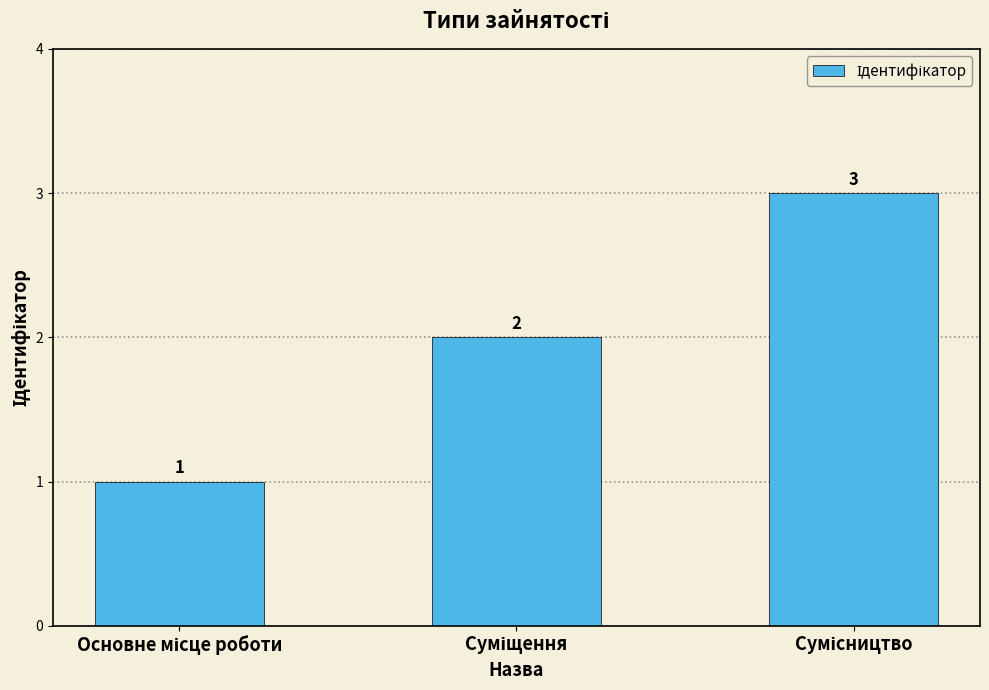

Reading right to left, list all the values displayed in this chart.

3	2	1